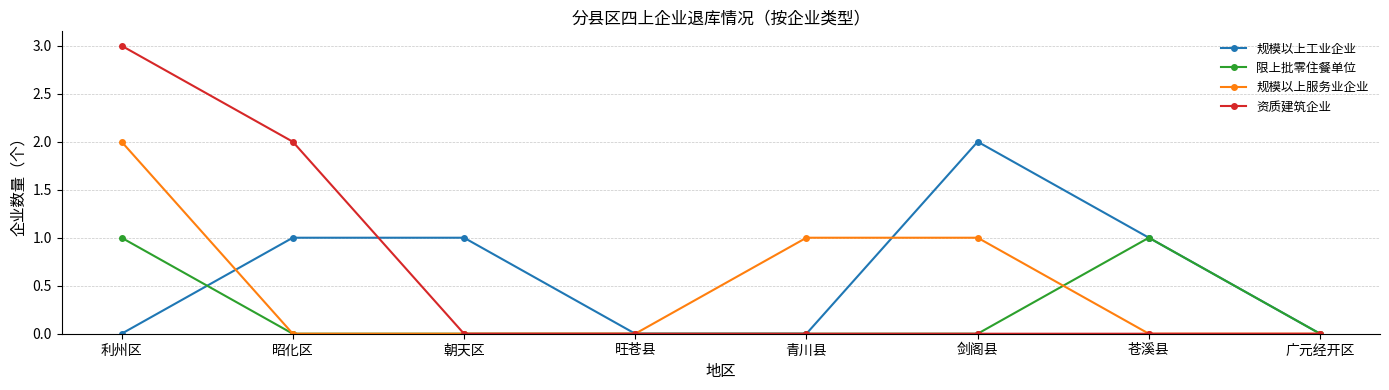

Count the 规模以上工业企业 values in the range 0 to 1.

7